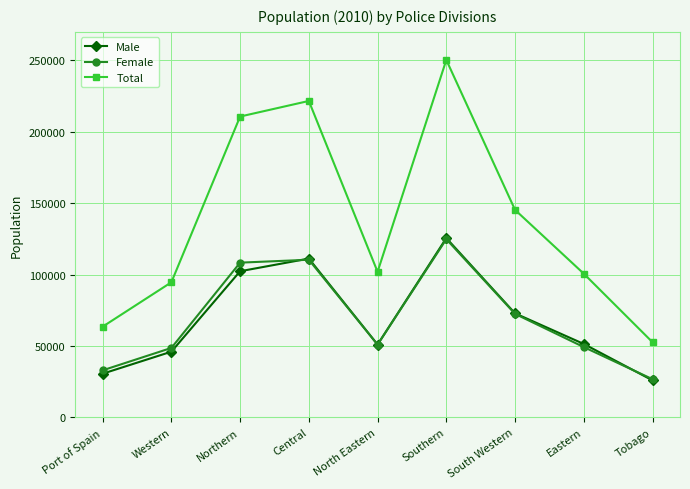

At which label is Total closest to 151492?

South Western